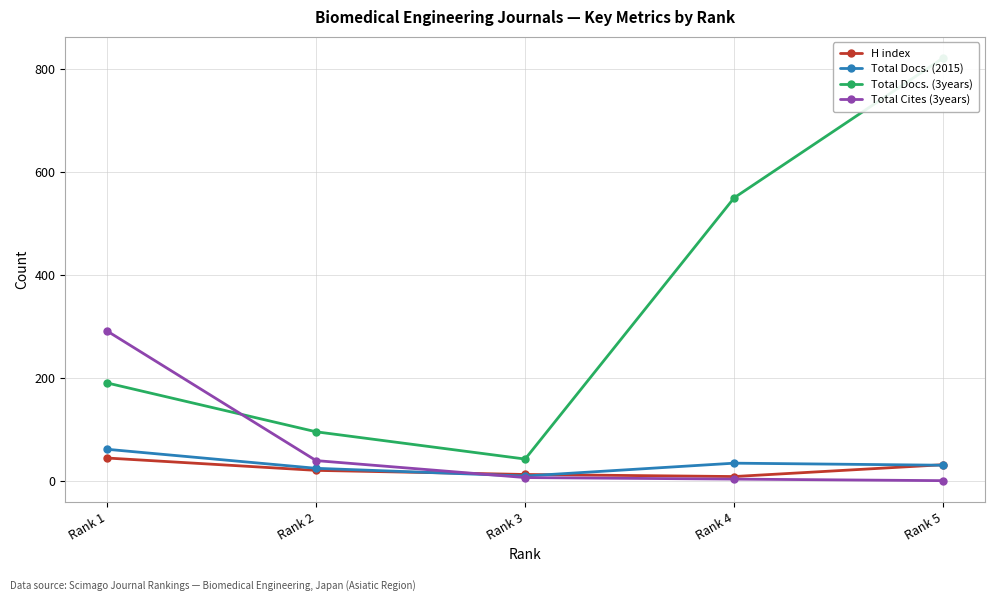

At which label does H index reach its minimum?

Rank 4